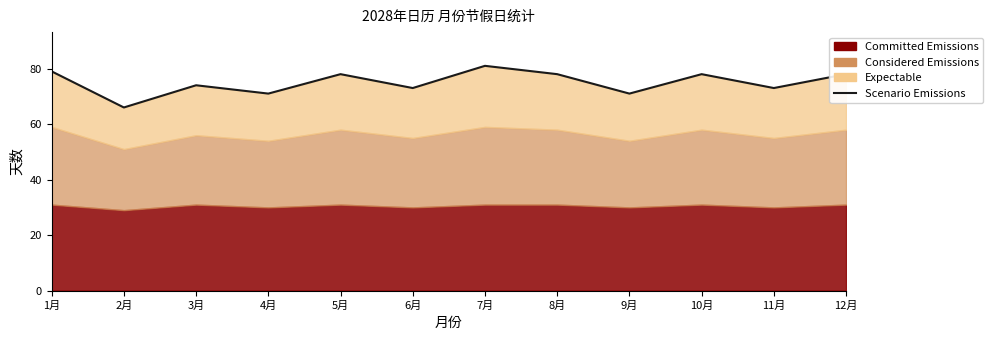

What is the label of the 6th point from the right?

7月